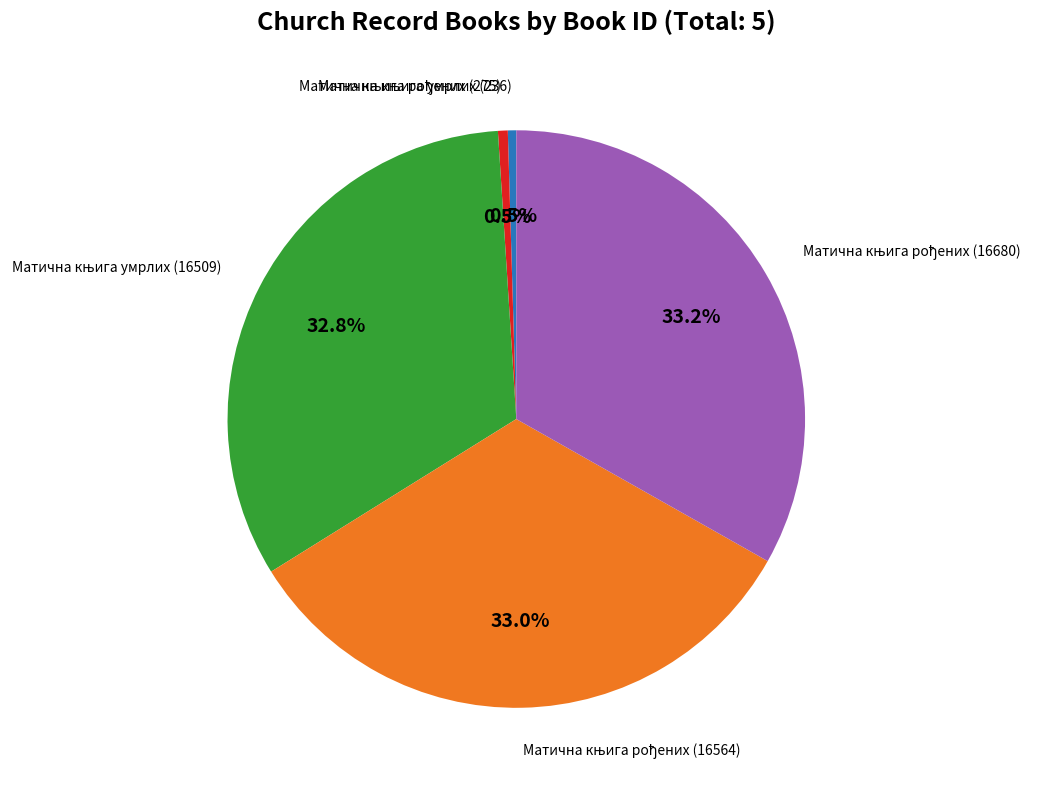

Is there any slice that represents more than half of the pie?

No